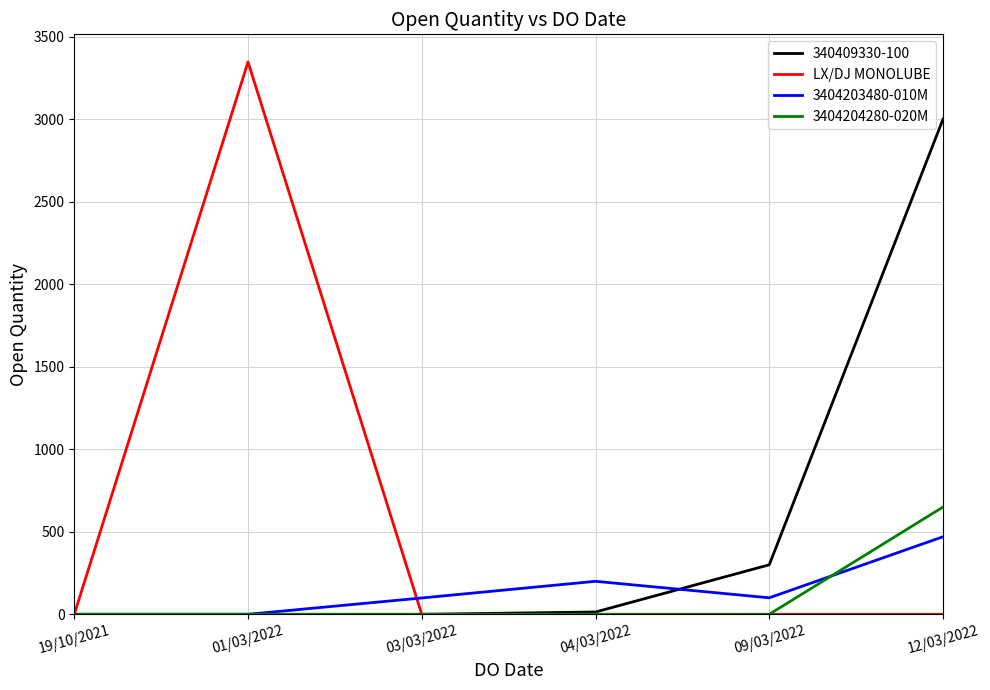

Is this an area chart (filled region under the line)?

No